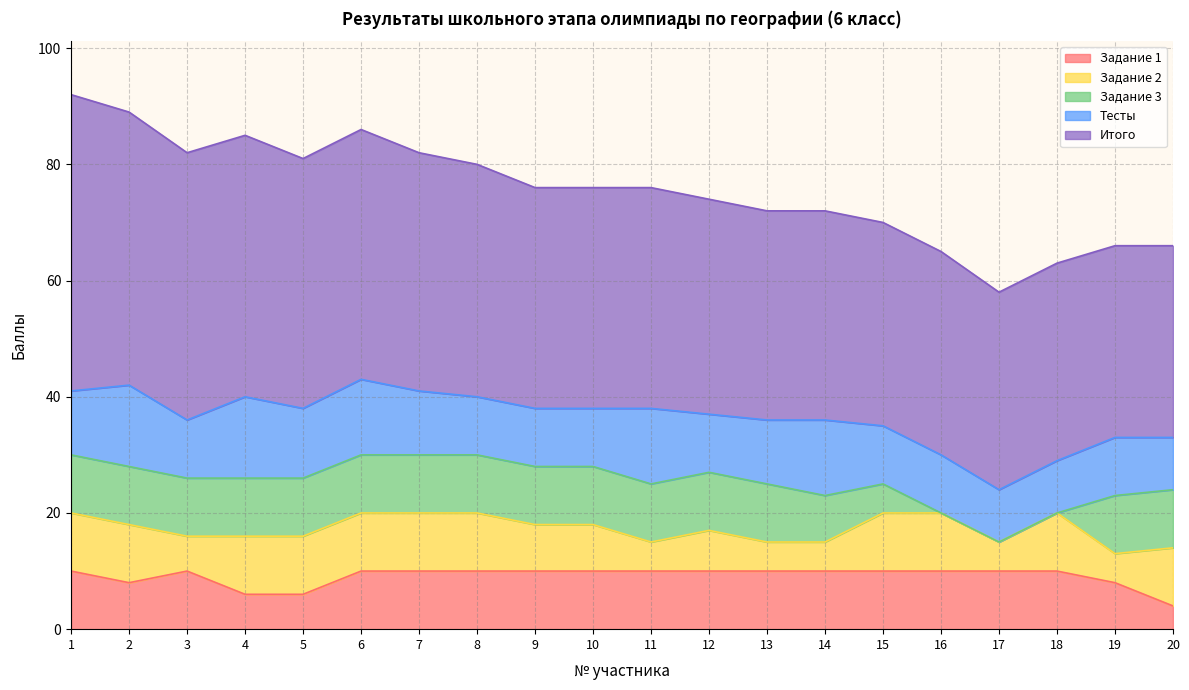

Does the chart display data point markers on the line(s)?

No